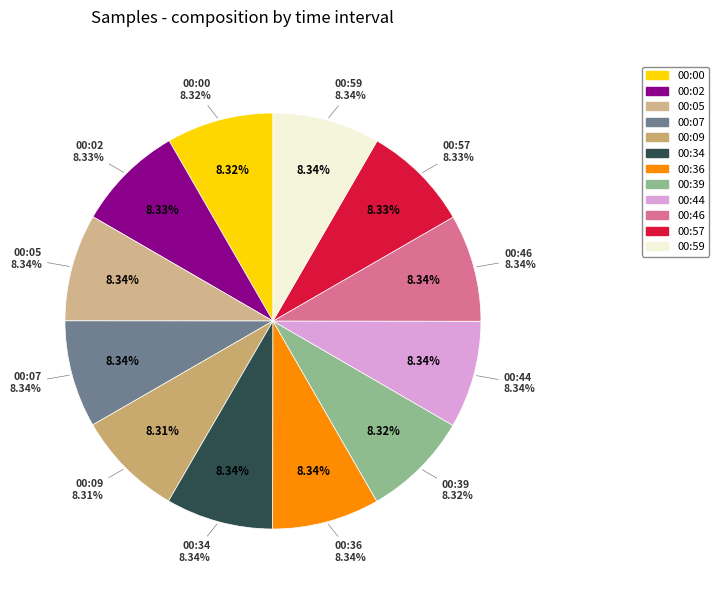

Rank the categories by value from lowest to highest.

00:09, 00:00, 00:39, 00:02, 00:57, 00:07, 00:05, 00:36, 00:59, 00:44, 00:46, 00:34